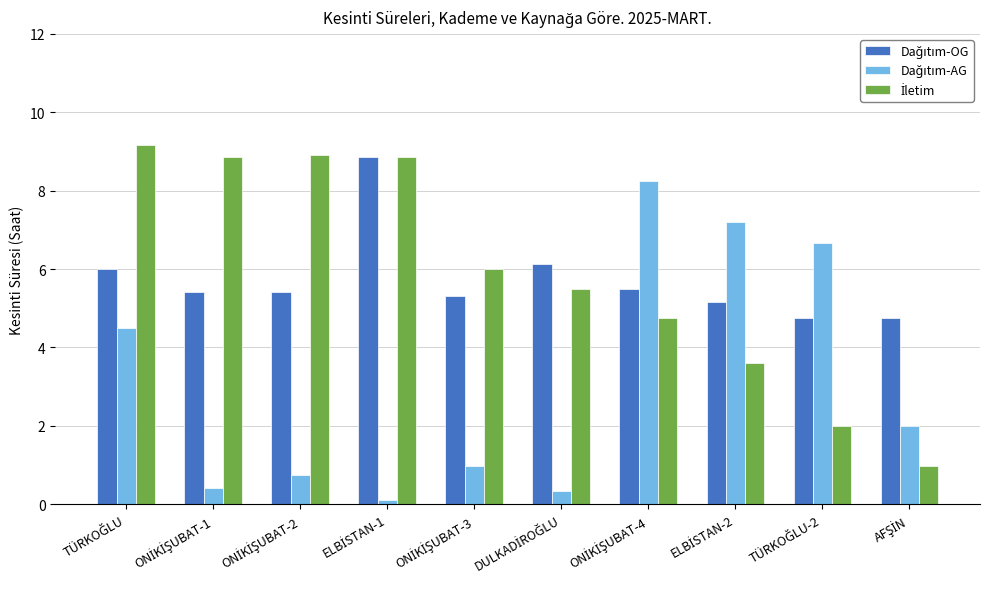

At how many categories does at least one series exceed 7?

6